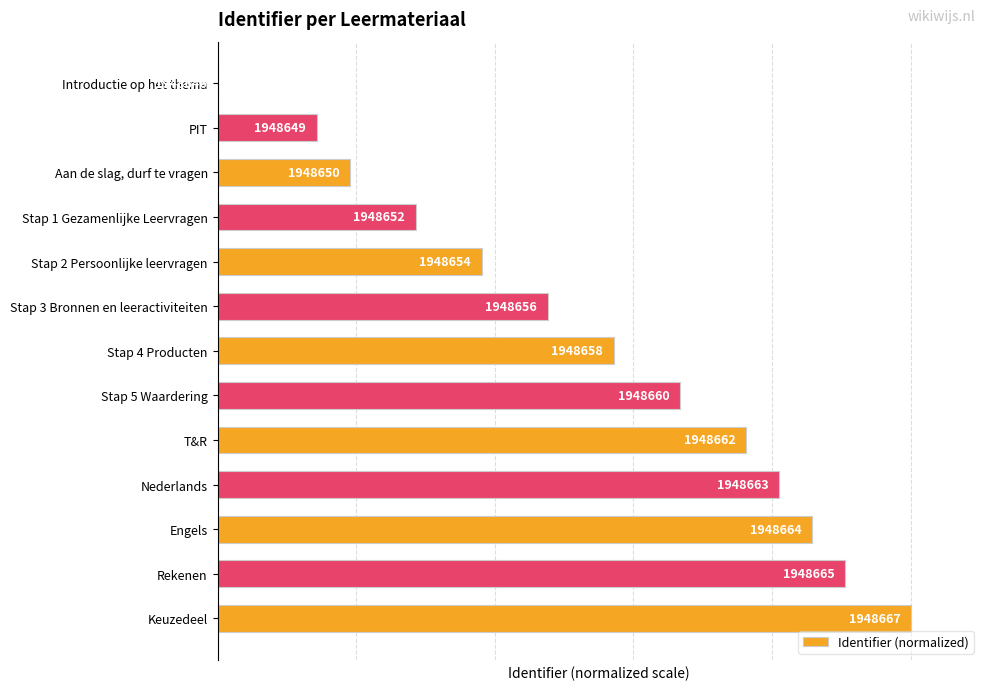

Does the chart contain any negative values?

No